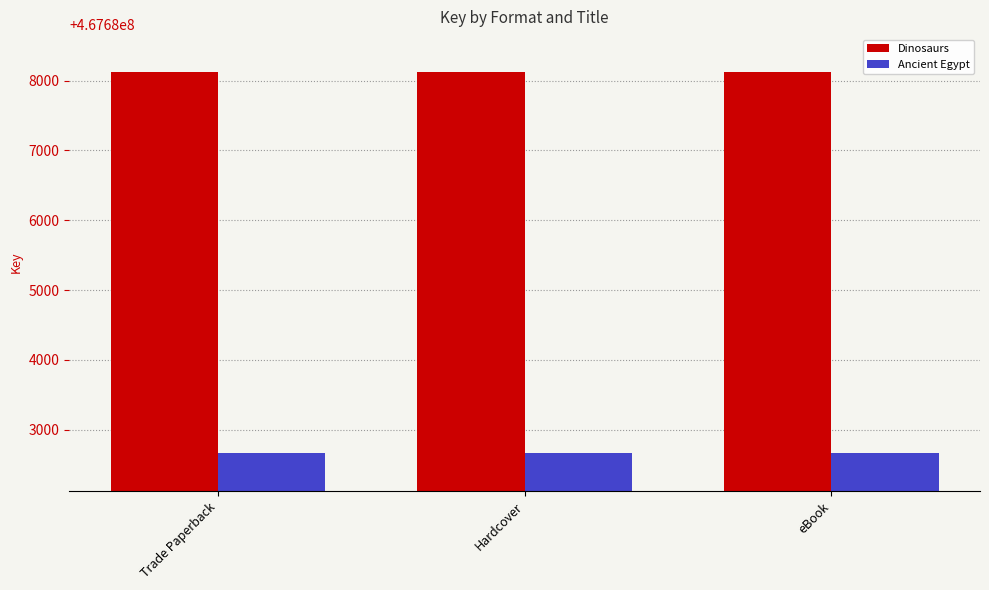

Is it true that Ancient Egypt equals 156553370 at Hardcover?

False